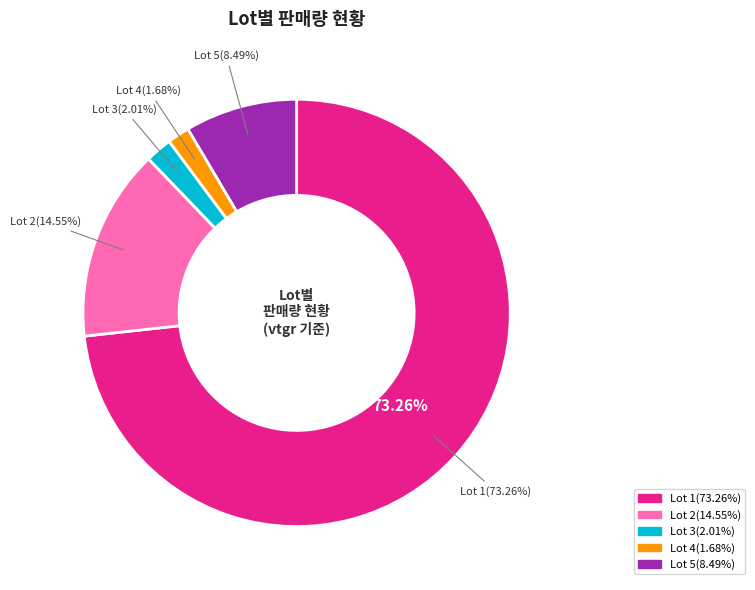

To the nearest percent, what is the difference between the largest and smallest slice percentages?

72%